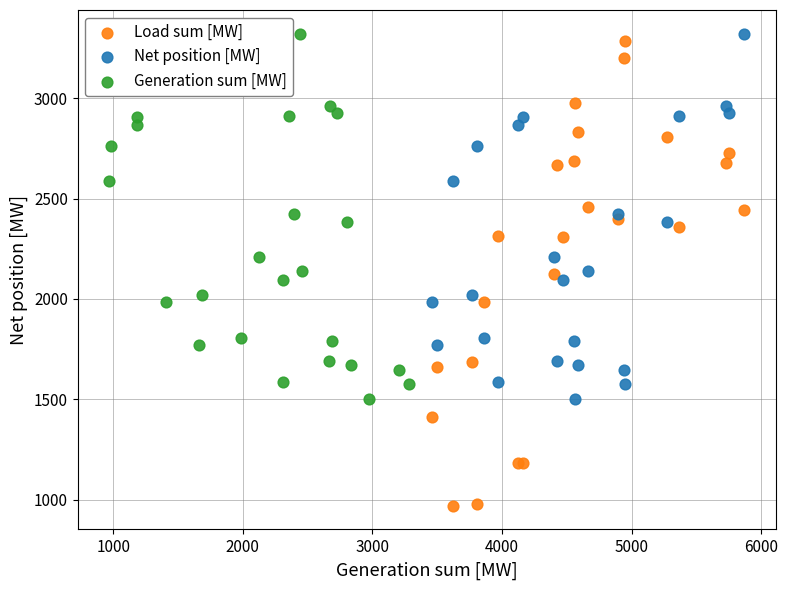

Which series contains the lowest Y value?

Load sum [MW]